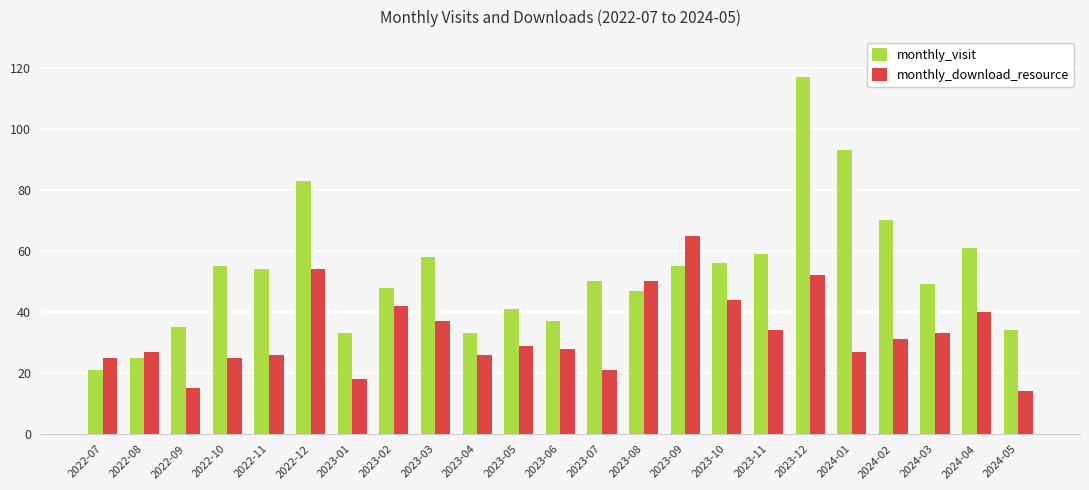

What position from the right is 2024-05?

1